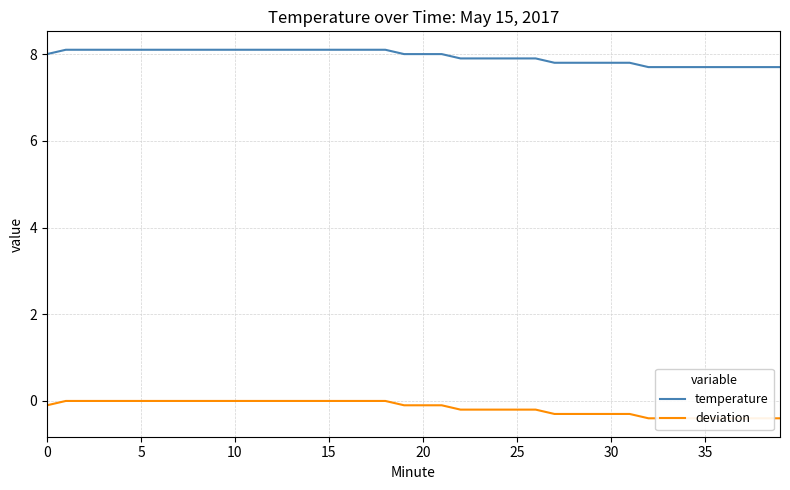

True or false: temperature and deviation cross at least once.

False